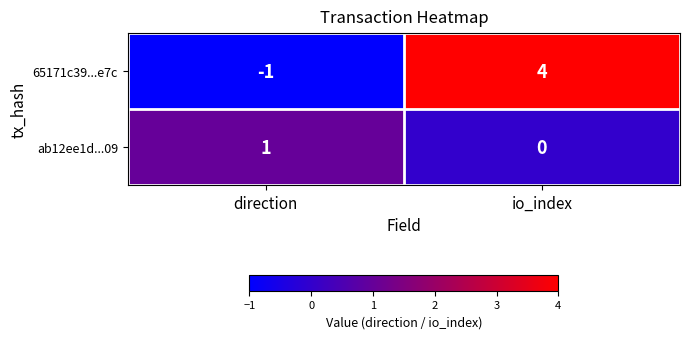

Reading left to right, what are all the values shown in this chart?

65171c39...e7c: direction=-1	io_index=4
ab12ee1d...09: direction=1	io_index=0